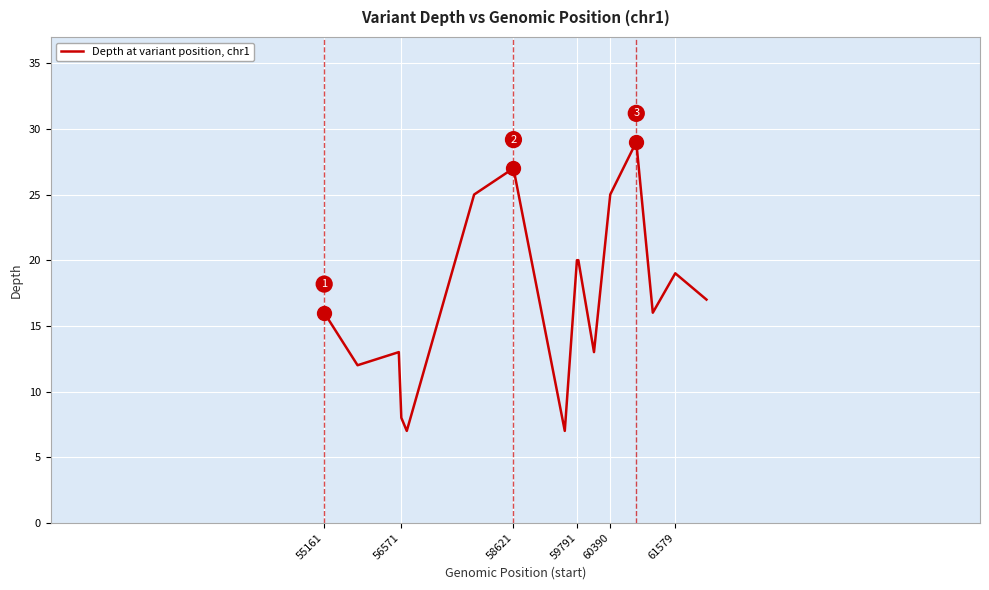

The value at 60390 is 3. True or false?

False